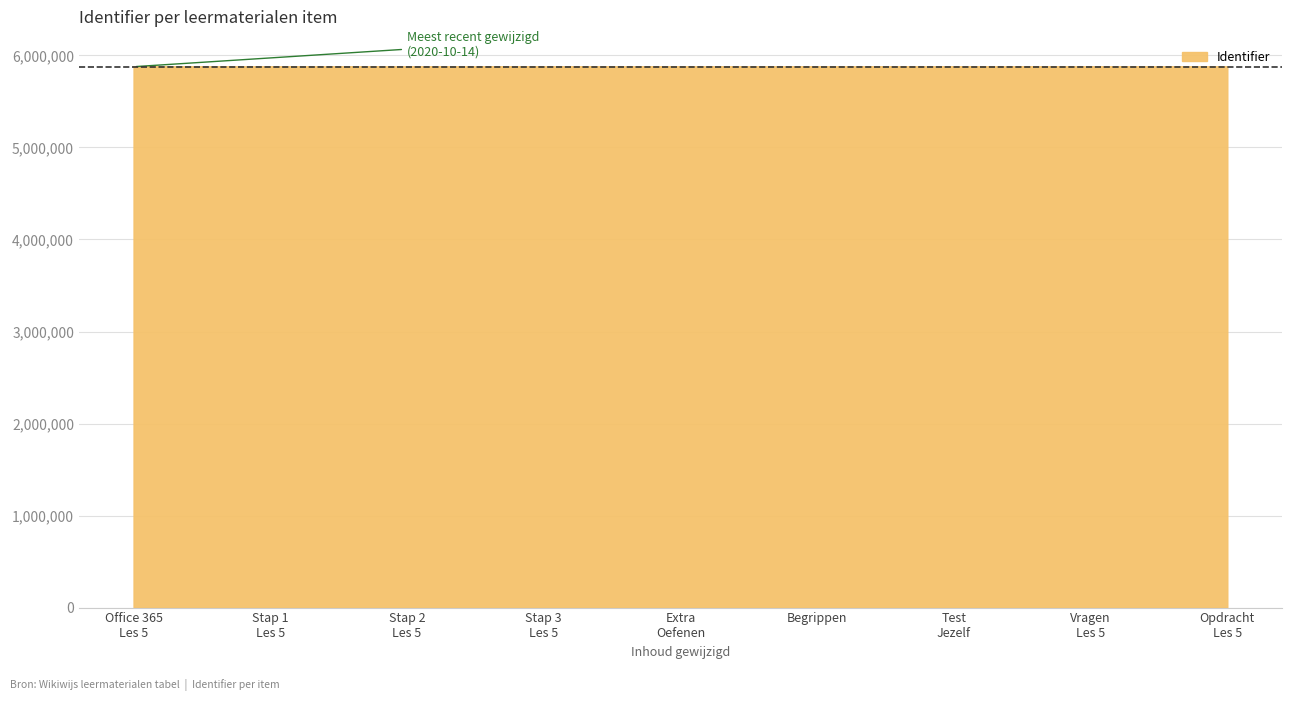

What is the minimum value shown in the chart?

5877319